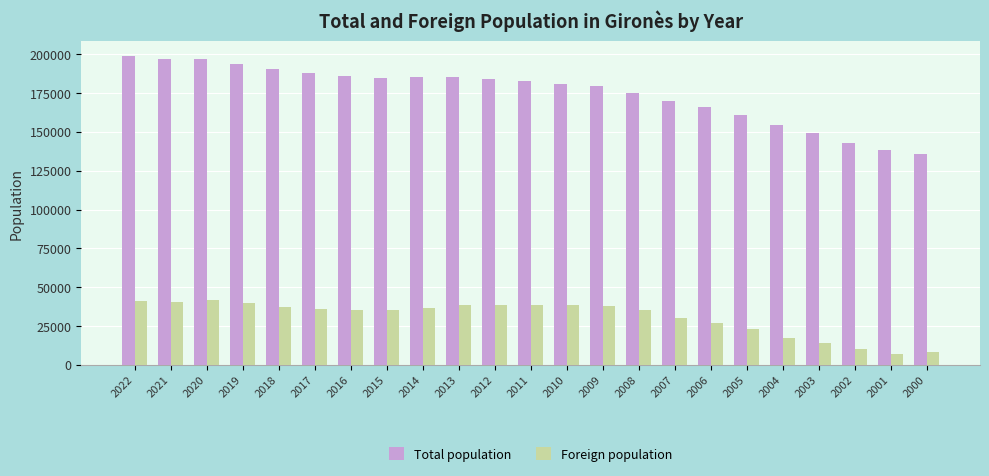

At how many categories does at least one series exceed 66800?

23